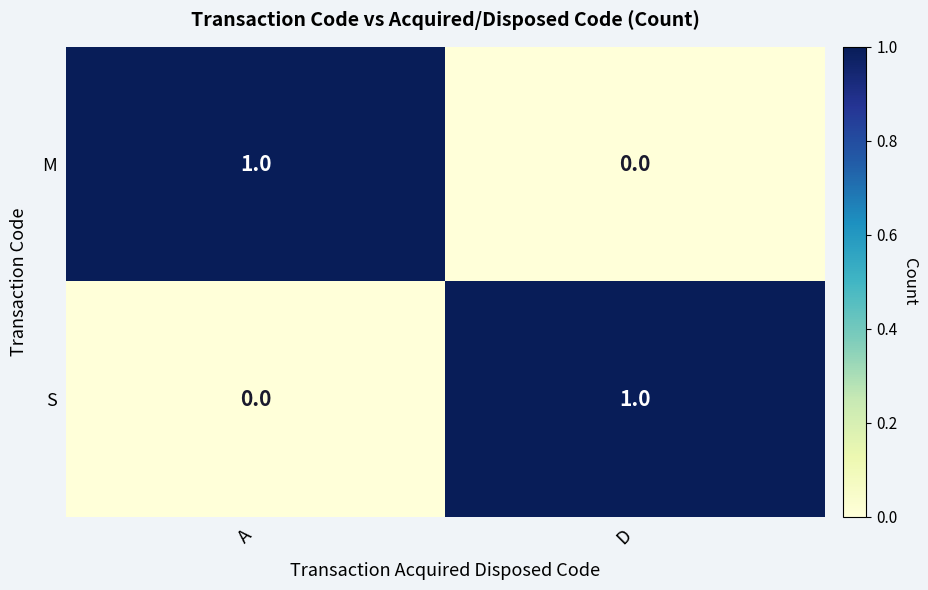

The M series shows 1 at A. True or false?

True